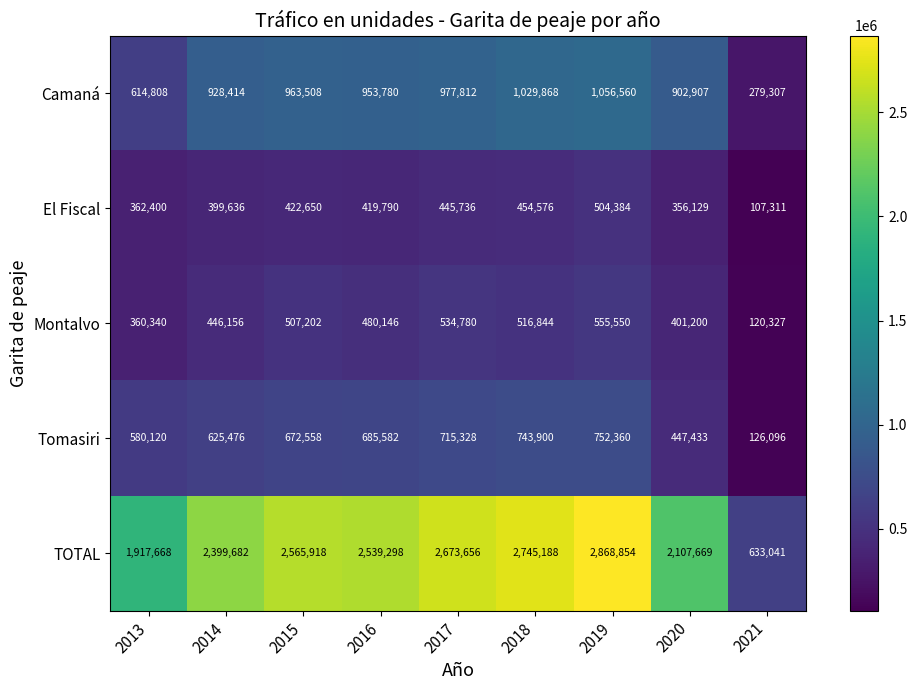

Count the number of data series in this chart.

5